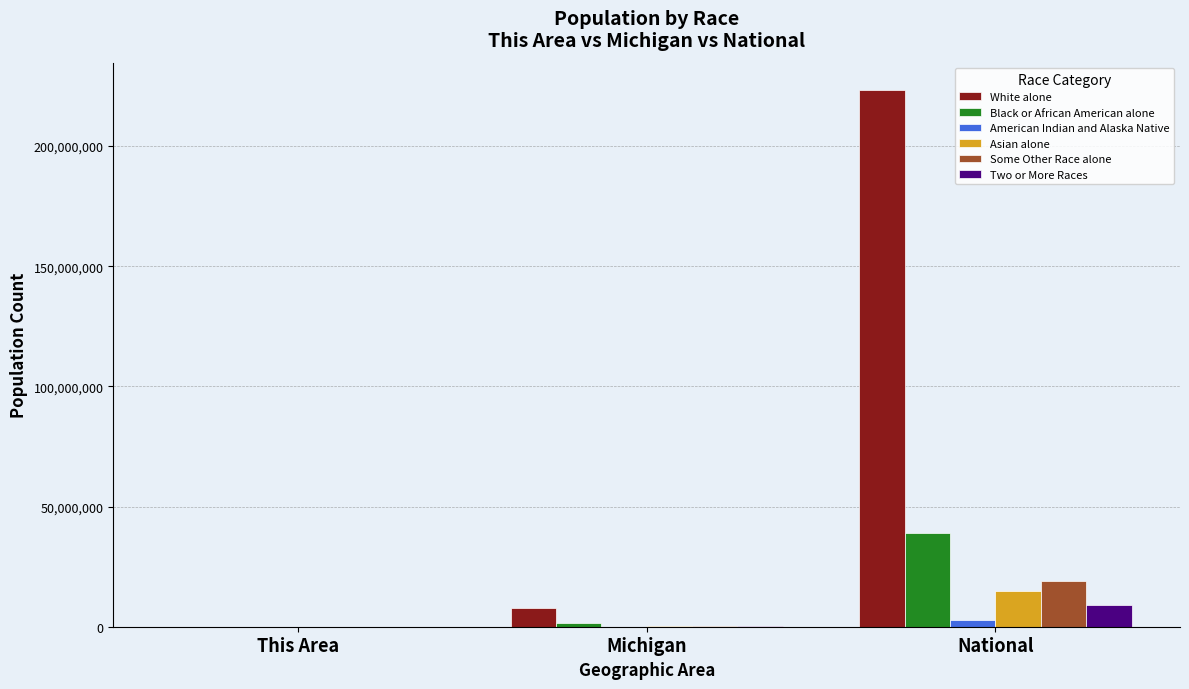

Which category has the highest value in the Some Other Race alone series?

National